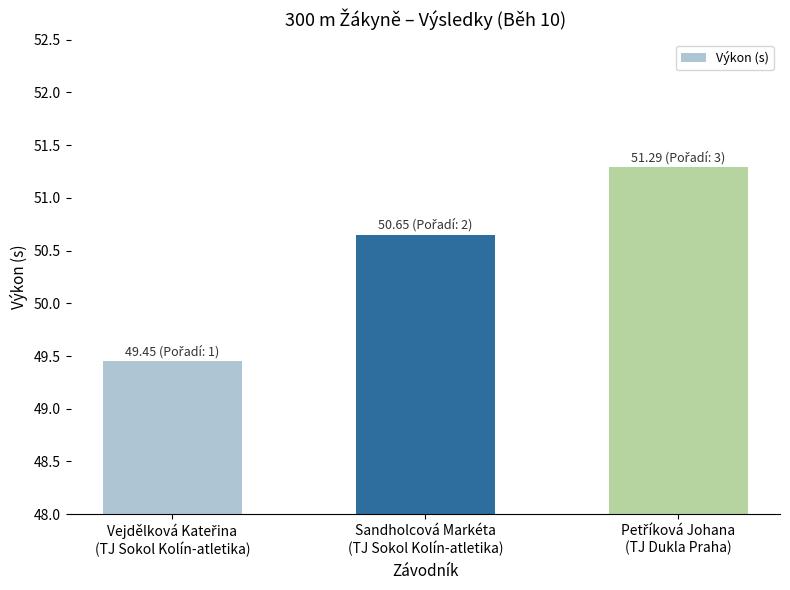

What is the value of the 3rd bar from the left?

51.3